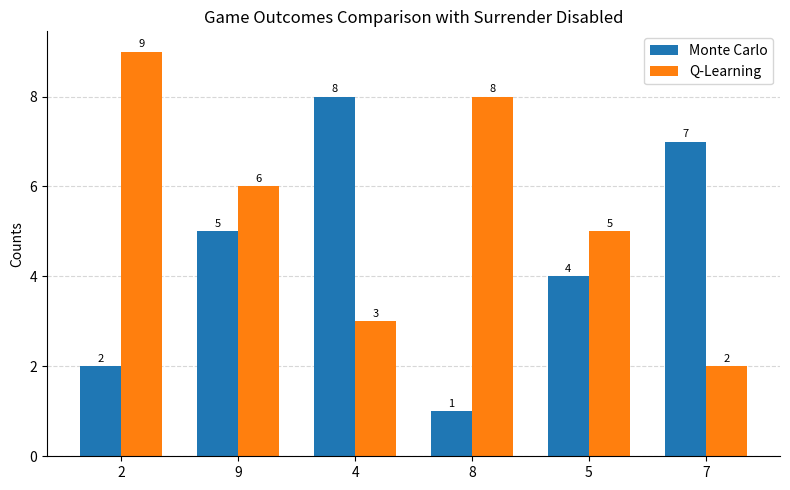

Which series has the largest total across all categories?

Q-Learning